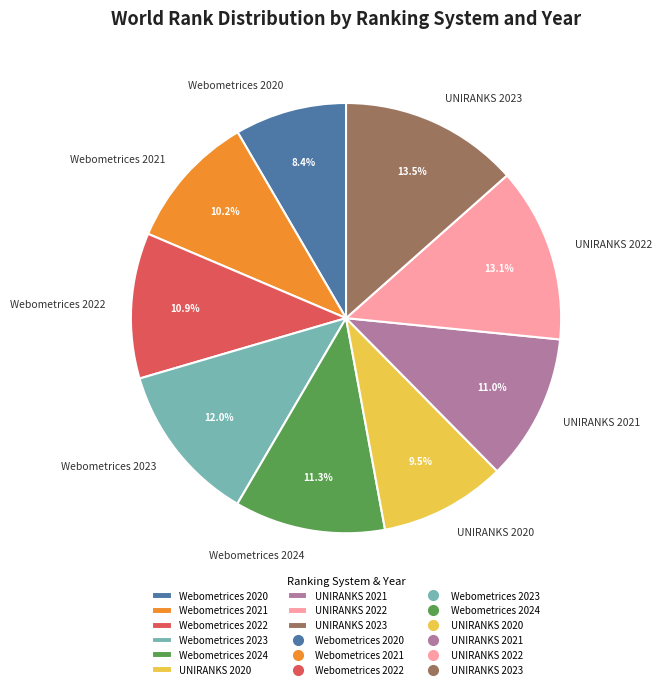

What percentage is the Webometrices 2020 slice, to the nearest percent?

8%